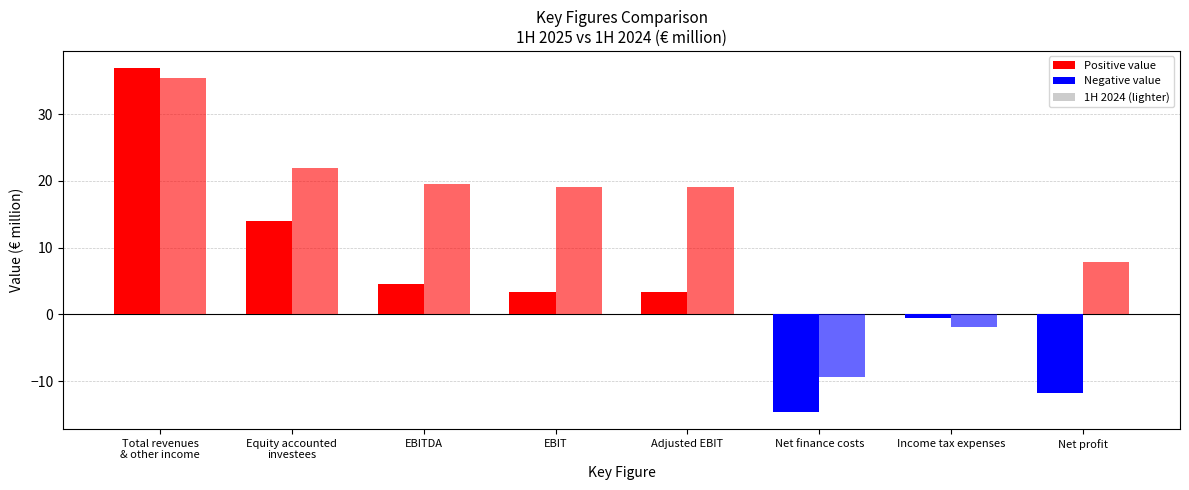

Are the bars horizontal?

No